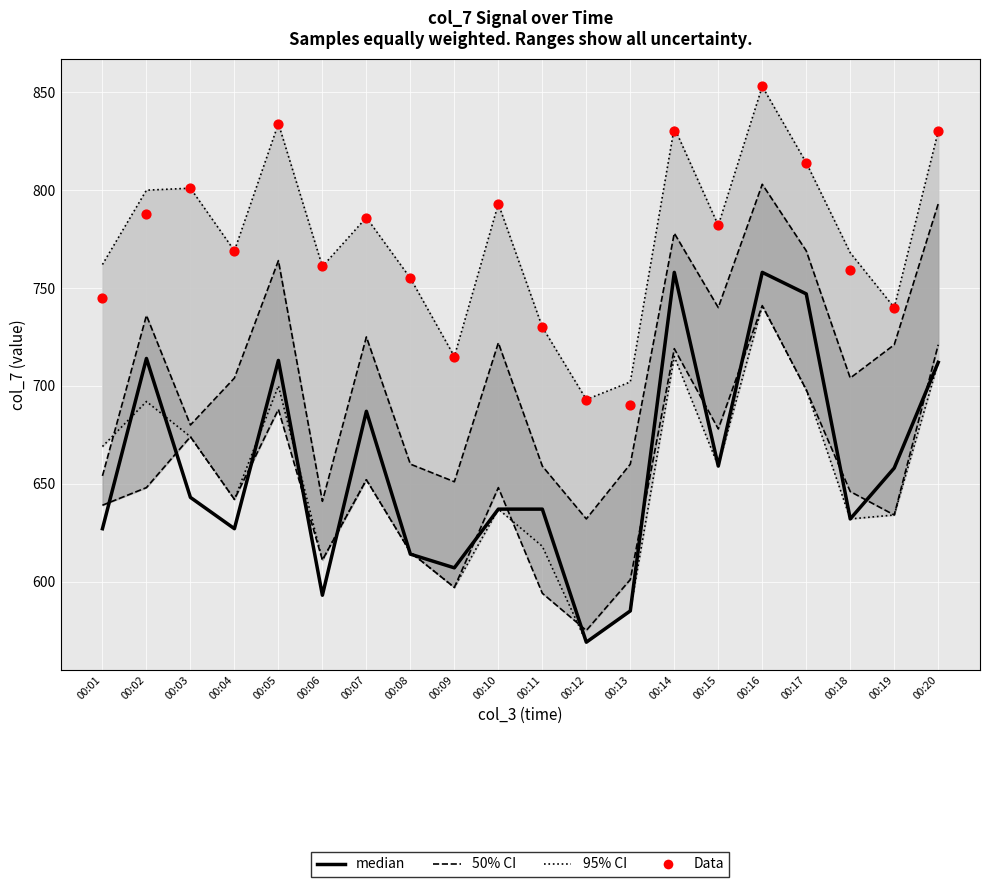

At which category is the sum across all series the highest?

00:16